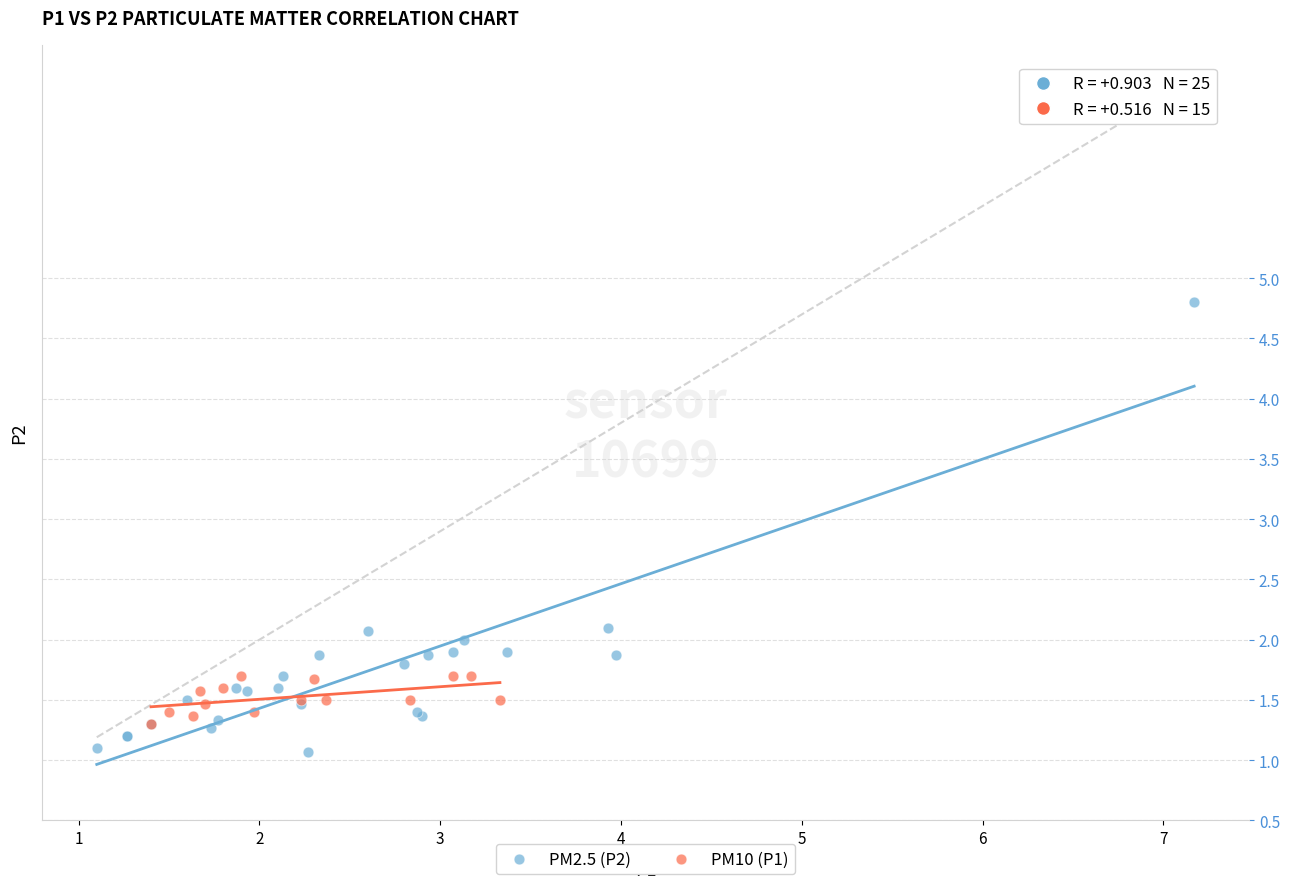

Which series has the largest Y range (max minus min)?

PM2.5 (P2)